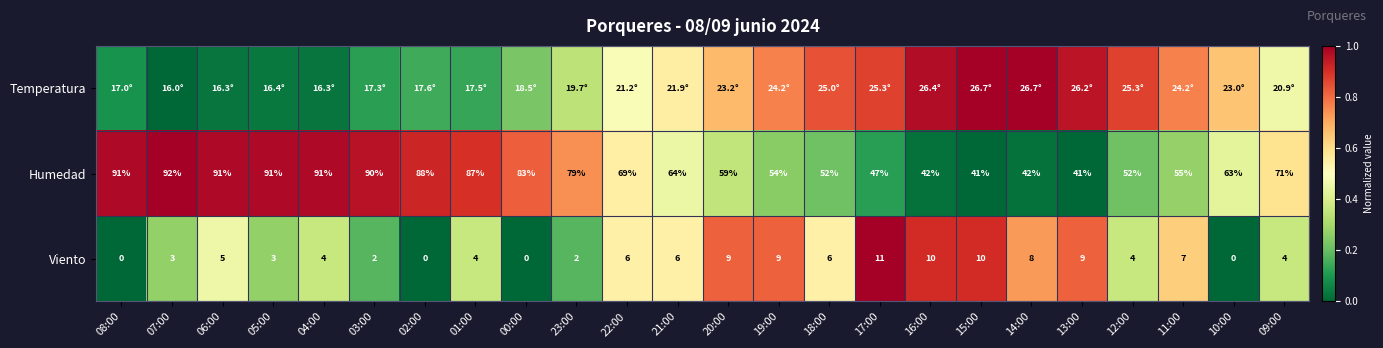

Is the value of Humedad at 10:00 greater than the value of Viento at 16:00?

Yes